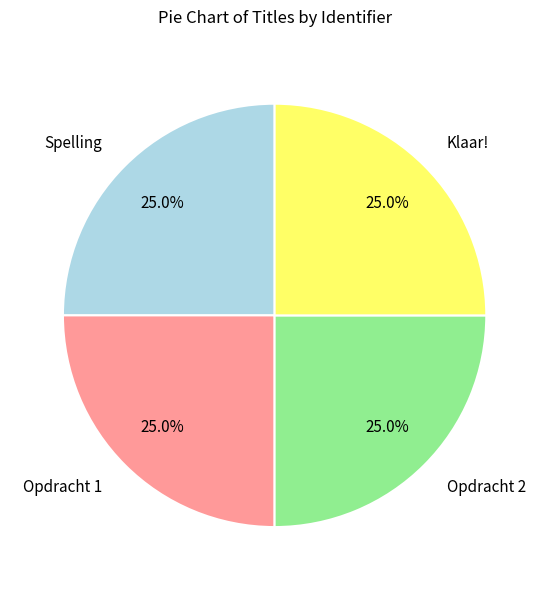

How many segments does this pie chart have?

4